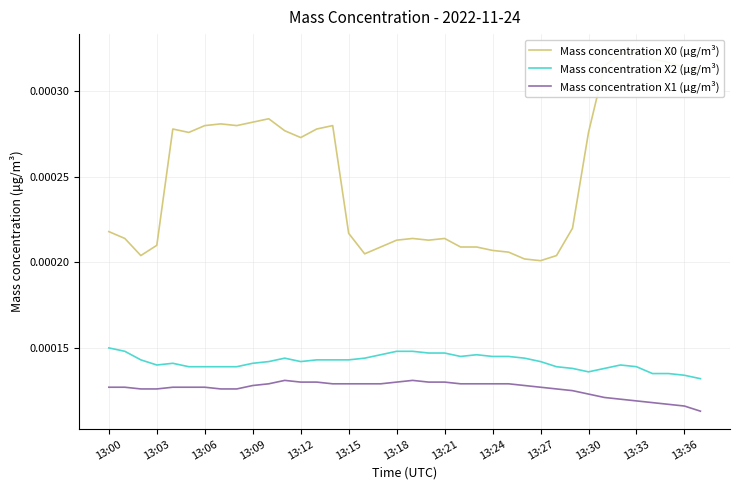

How many series are shown in this chart?

3